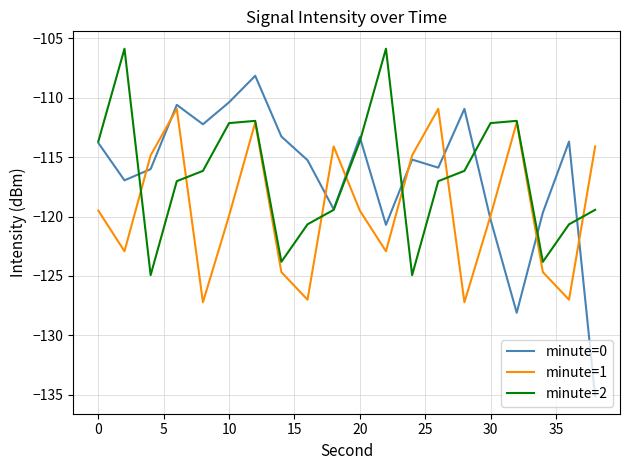

True or false: minute=2 and minute=0 intersect in this chart.

True